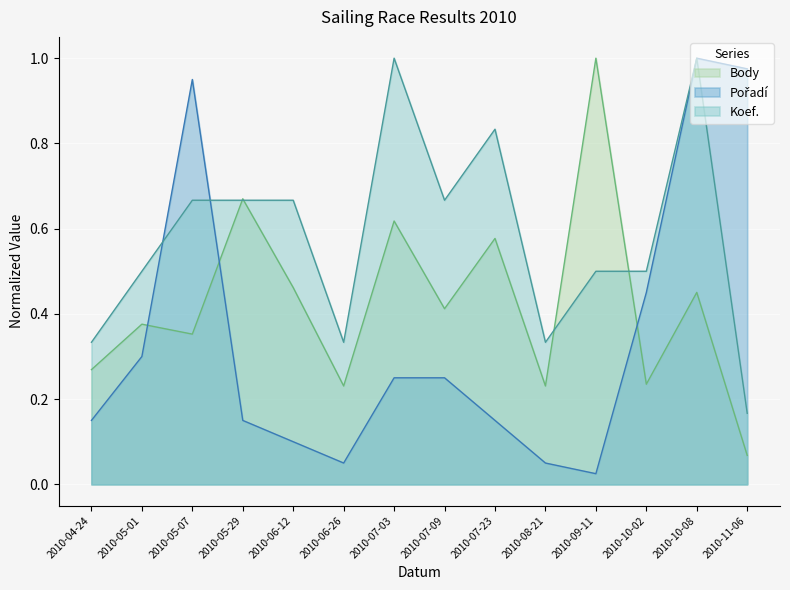

How many lines are shown in the chart?

3